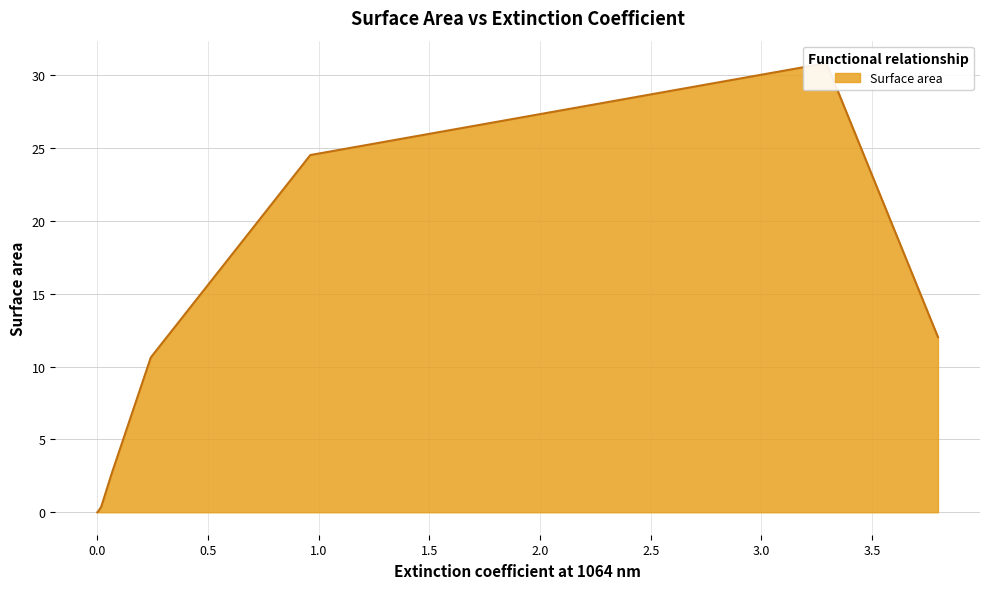

True or false: the data has more than 0 interior local peaks.

True